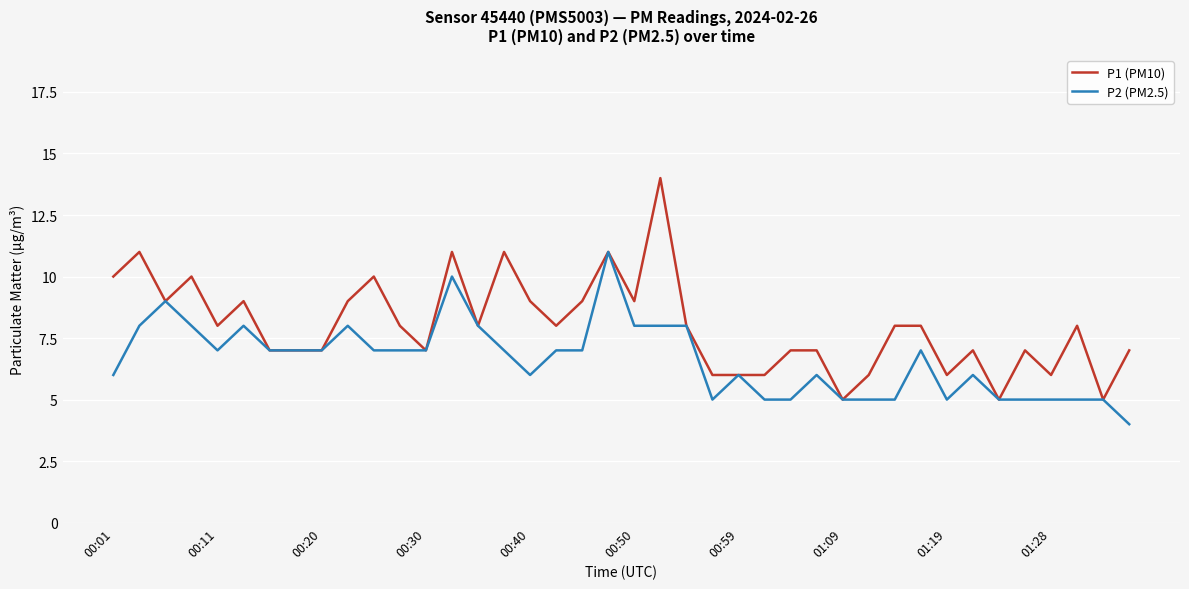

Which series has the largest range (max minus min)?

P1 (PM10)